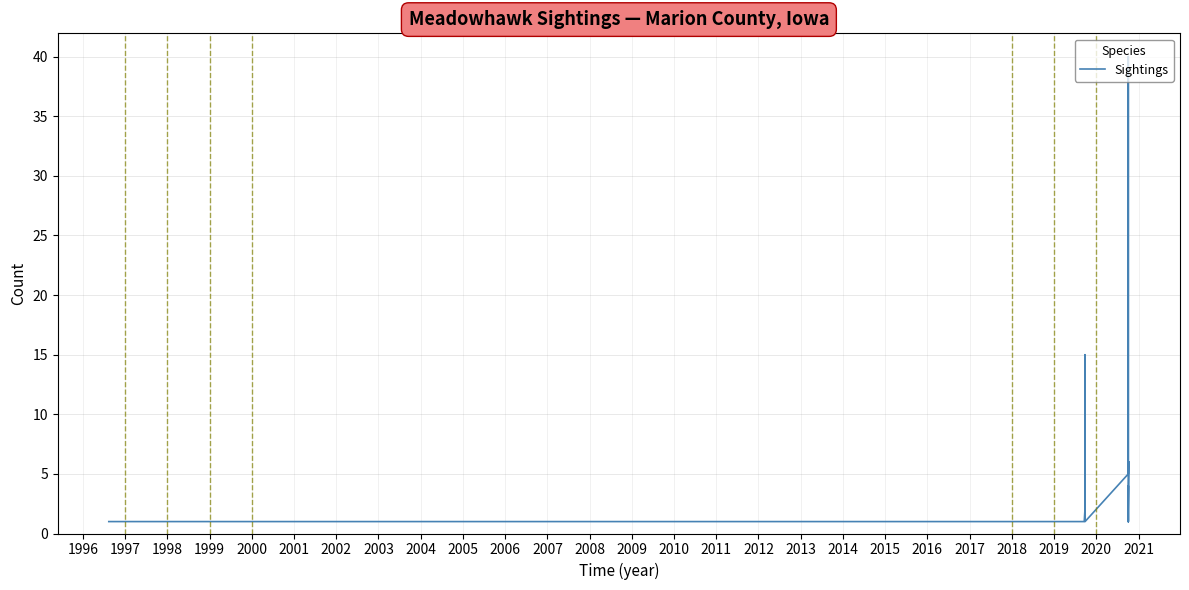

What is the value of the 29th point from the left?

1